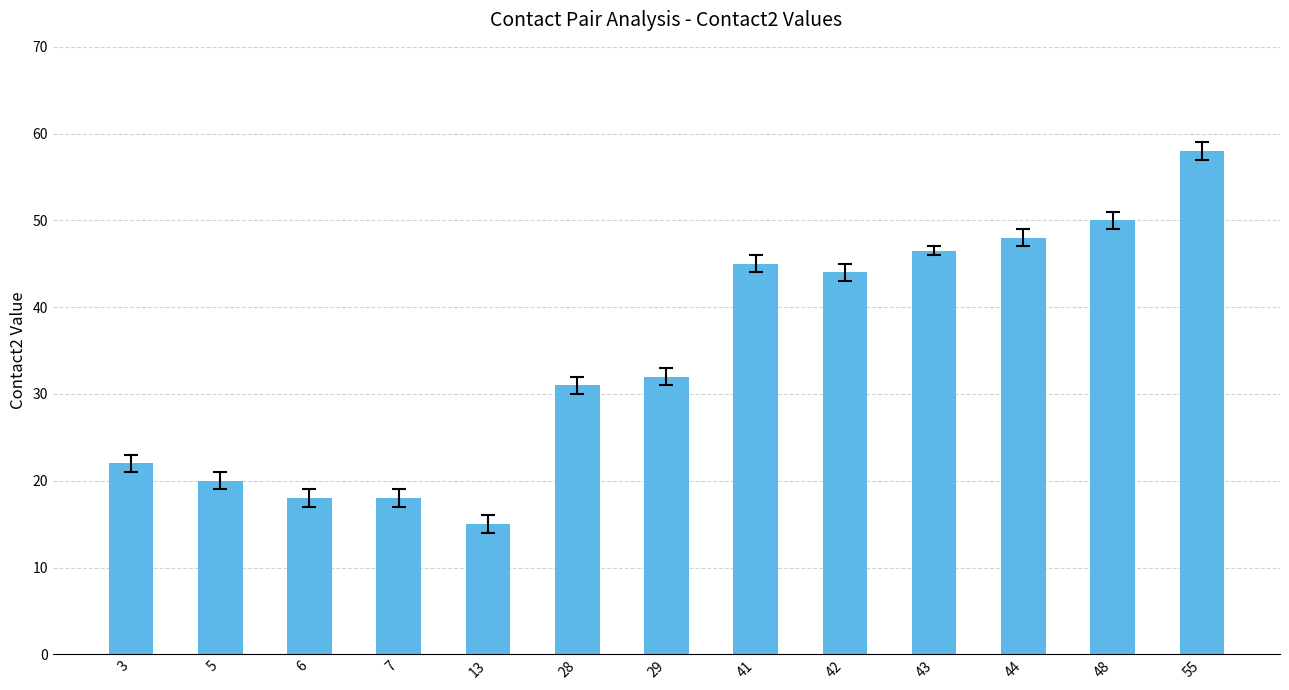

Does the chart contain stacked bars?

No